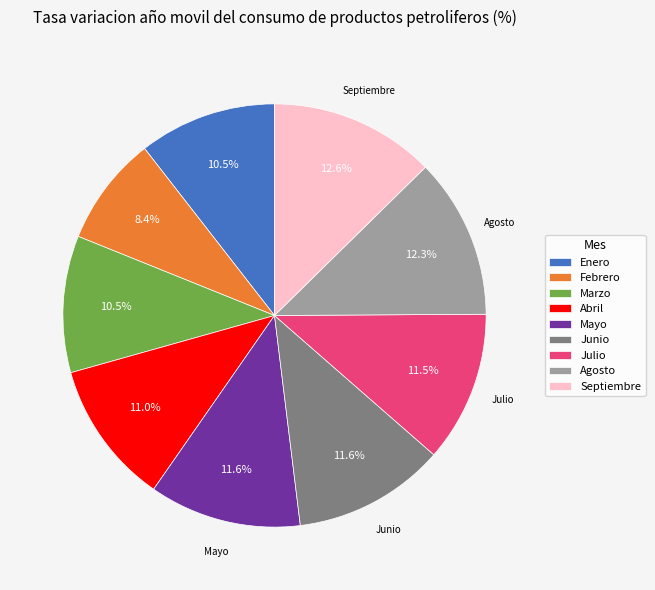

Which category has the smallest portion of the pie?

Febrero